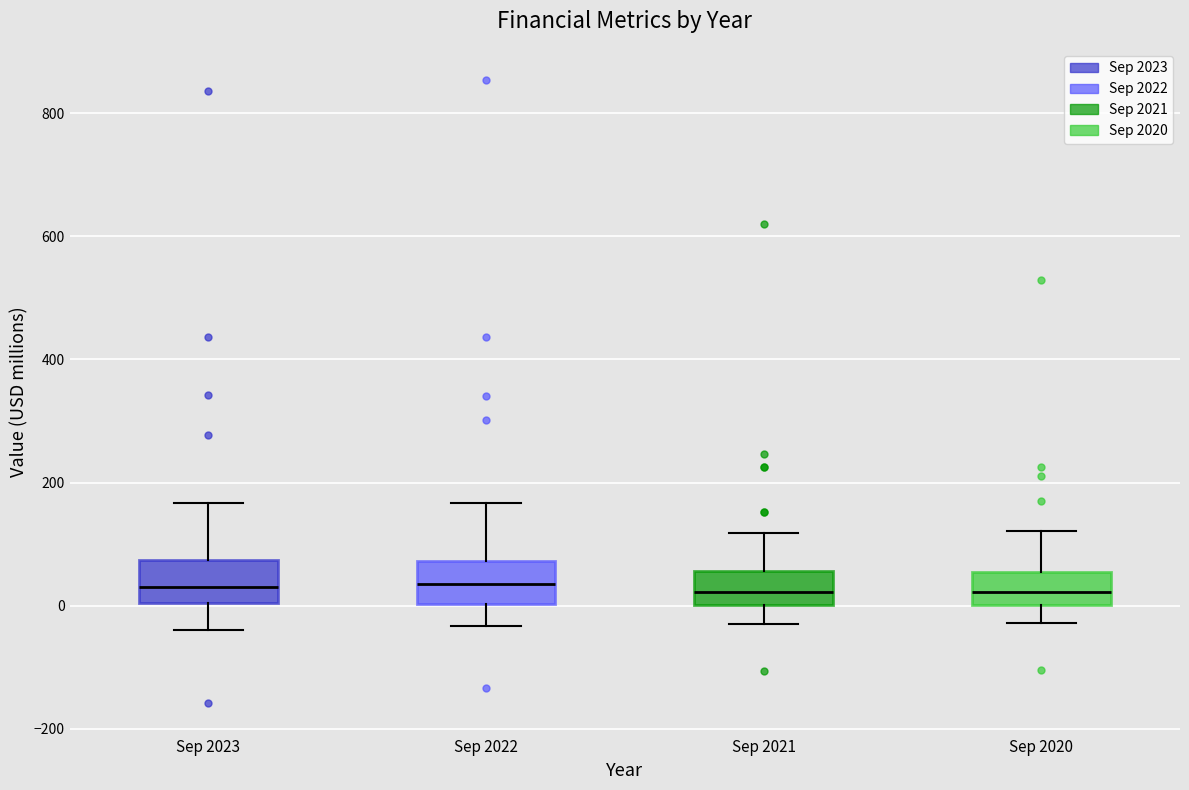

Reading left to right, transcribe this box plot: for each box, give where its median line is, the range the box spans, and where its two whiskers end, as read against the y-axis. The values are not printed on the chart, so give them approximately, as read against the axis.

Sep 2023: median 20, box 0 to 80, whiskers -40 to 160
Sep 2022: median 40, box 0 to 80, whiskers -40 to 160
Sep 2021: median 20, box 0 to 60, whiskers -20 to 120
Sep 2020: median 20, box 0 to 60, whiskers -20 to 120